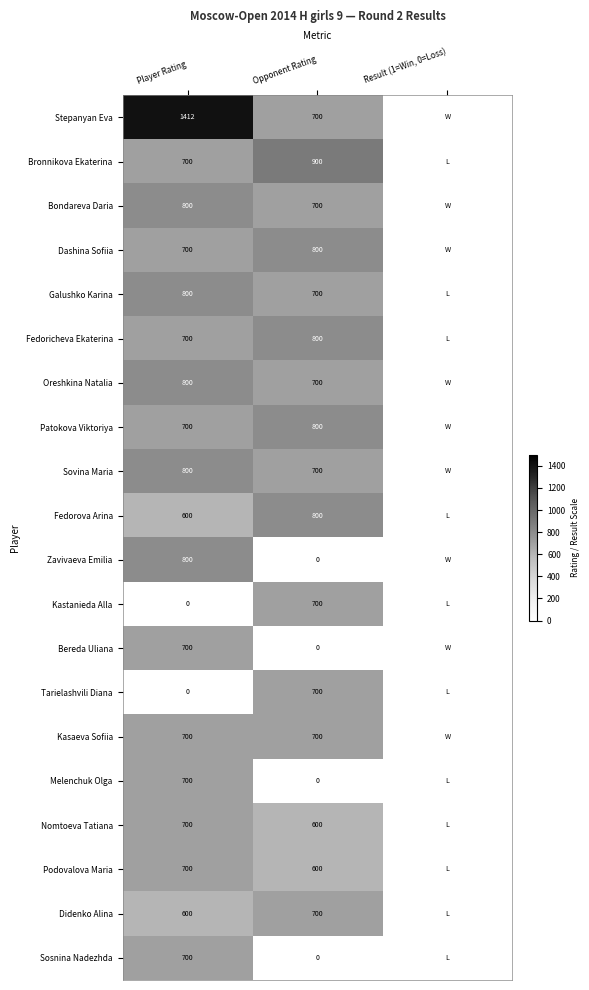

What is the total value across all series at Opponent Rating?

11600